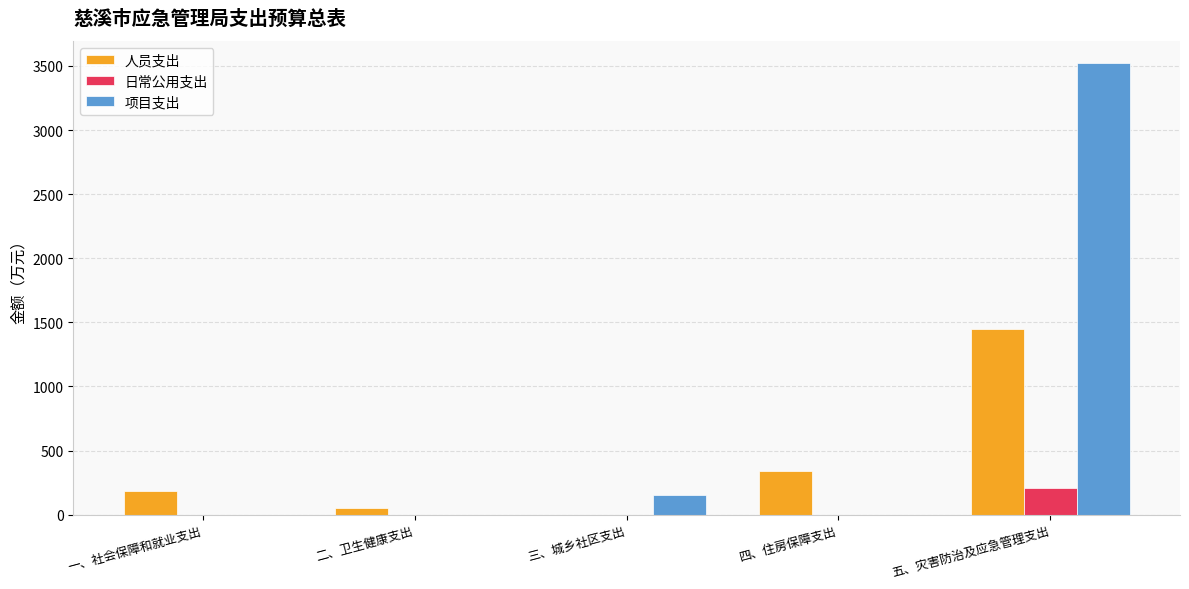

Does the chart contain stacked bars?

No